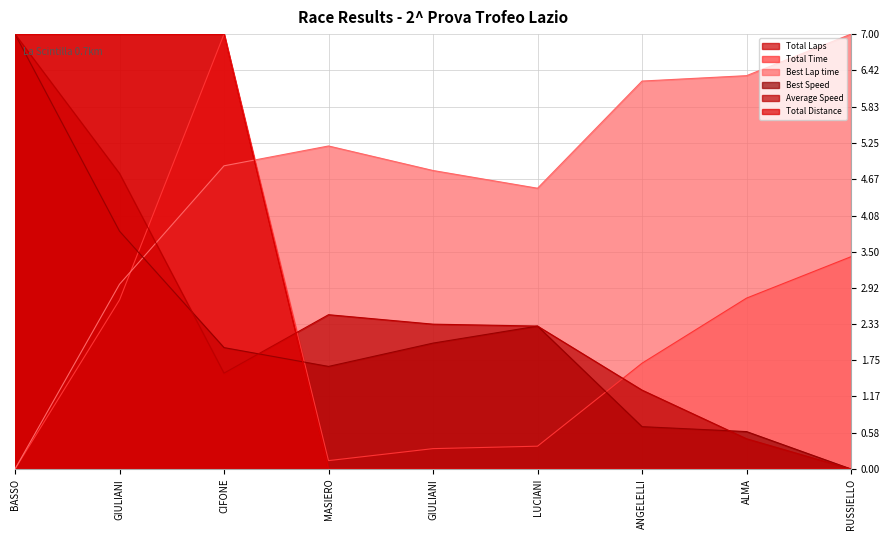

Reading right to left, transcribe all the data shown in this chart.

Total Laps: 0.0	0.0	0.0	0.0	0.0	0.0	7.0	7.0	7.0
Total Time: 3.4	2.8	1.7	0.4	0.3	0.1	7.0	2.7	0.0
Best Lap time: 7.0	6.3	6.2	4.5	4.8	5.2	4.9	3.0	0.0
Best Speed: 0.0	0.6	0.7	2.3	2.0	1.7	2.0	3.8	7.0
Average Speed: 0.0	0.5	1.3	2.3	2.3	2.5	1.5	4.8	7.0
Total Distance: 0.0	0.0	0.0	0.0	0.0	0.0	7.0	7.0	7.0